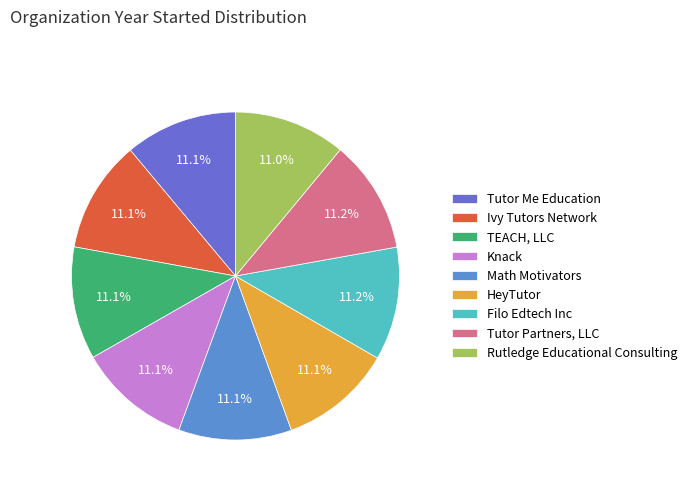

How many segments does this pie chart have?

9